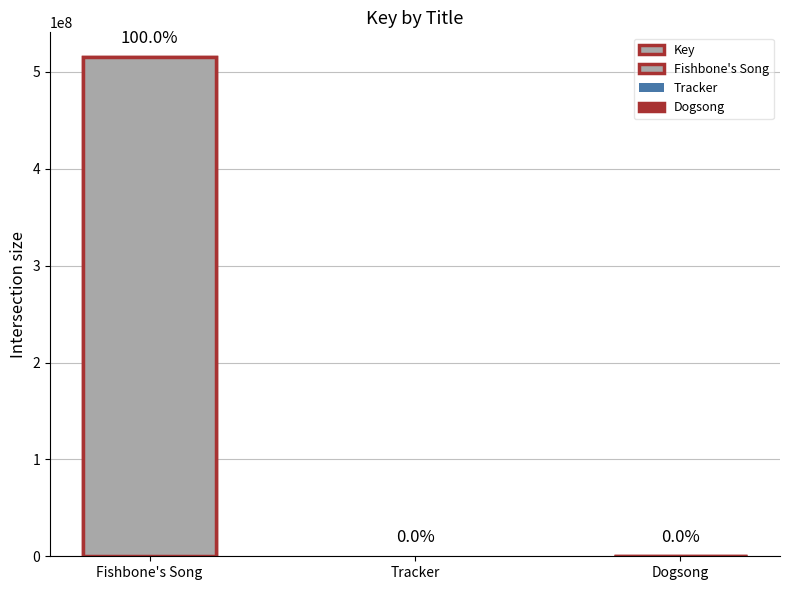

The value at Tracker is 6571. True or false?

True